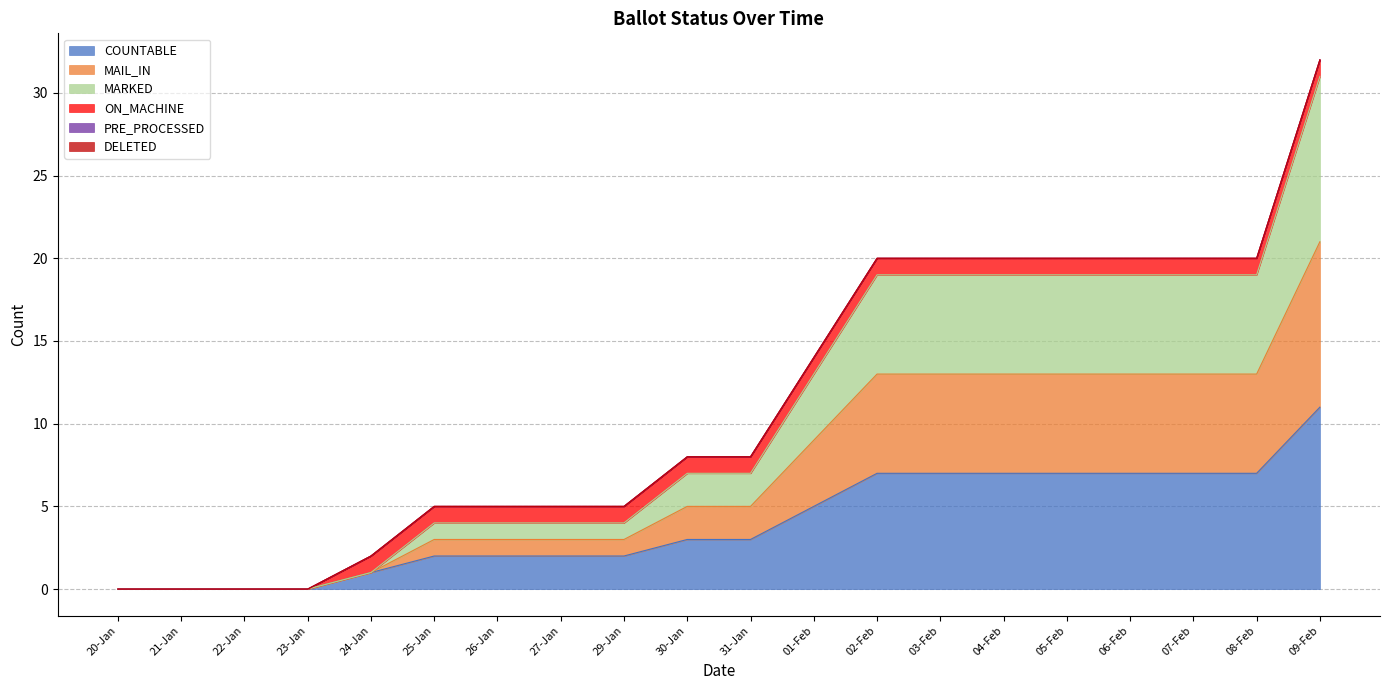

How many values in MAIL_IN are above zero?

16